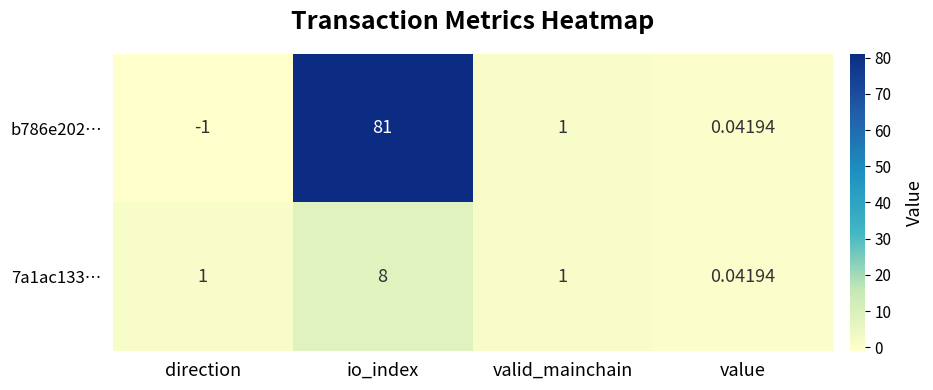

Which label corresponds to the smallest value in the chart?

direction